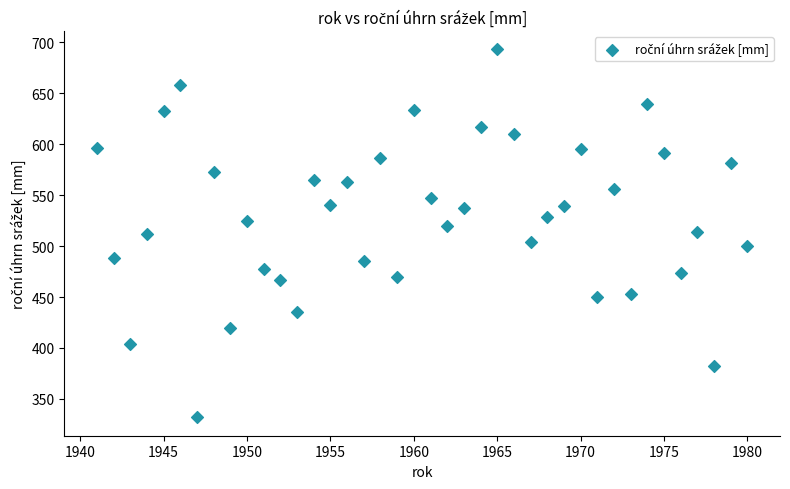

What is the range of X values (max minus min)?

39